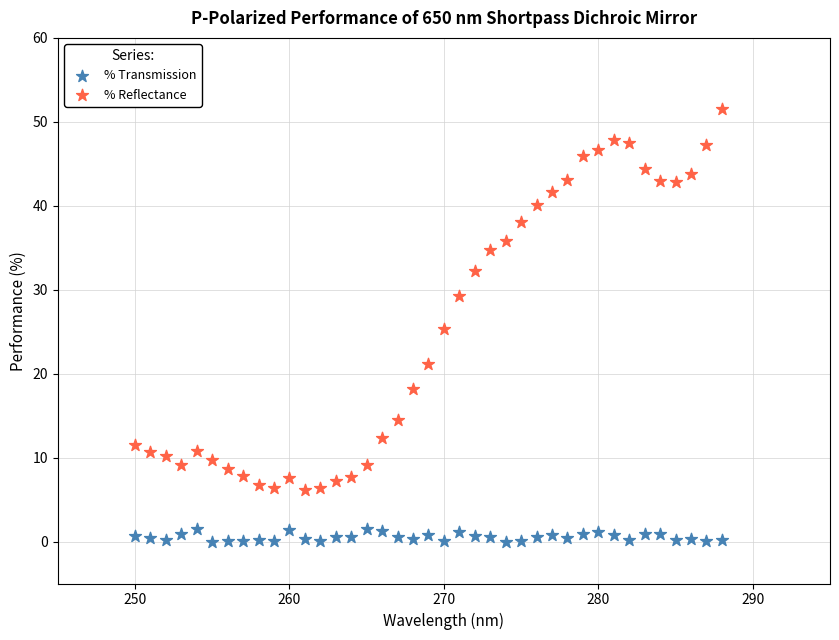

Which series has the largest Y range (max minus min)?

% Reflectance